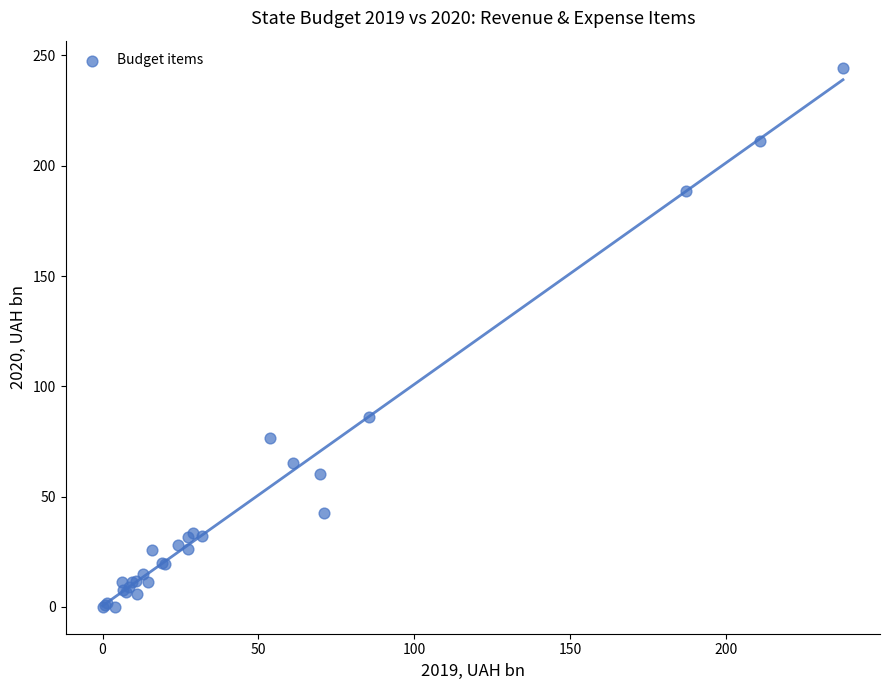

What Y value in the scatter plot is closest to 122?

86.0